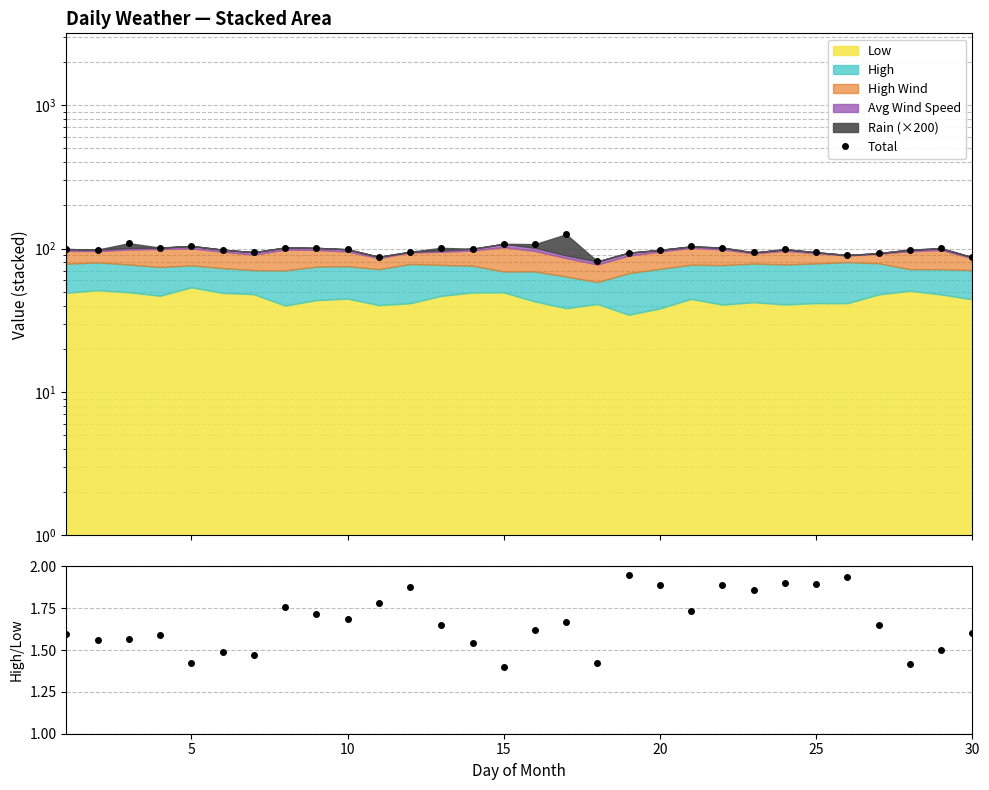

What is the spread (max minus min) of values at 25?

92.3